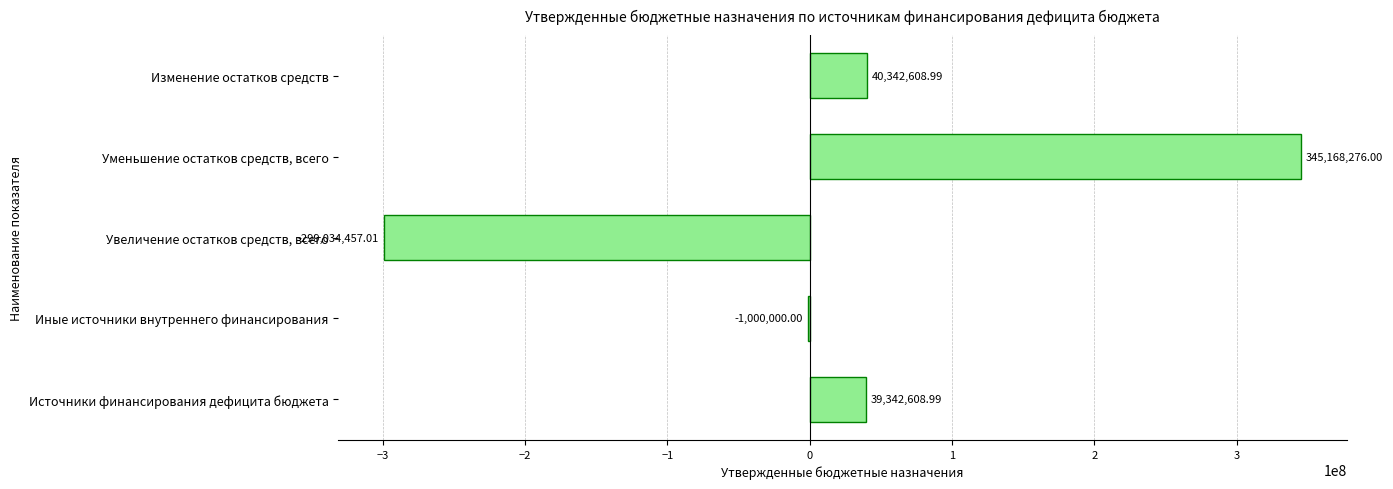

At which category does the chart reach its peak across all series?

Уменьшение остатков средств, всего